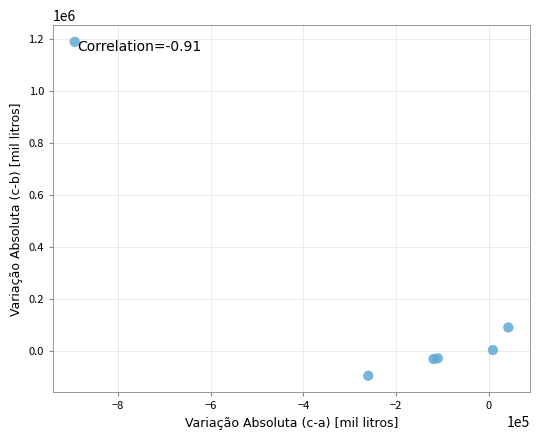

What Y value in the scatter plot is closest to 546160?

89518.7